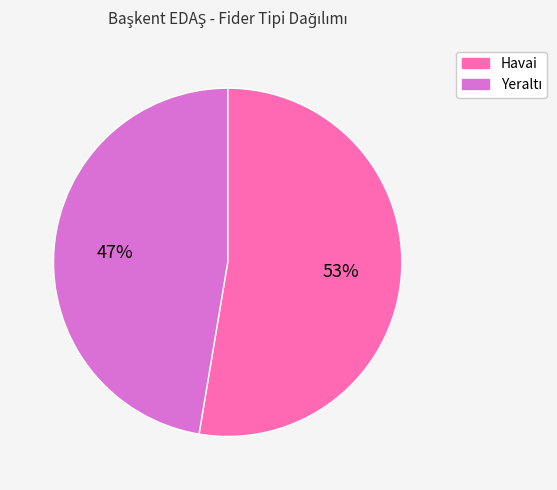

True or false: Havai accounts for 58% of the total.

False